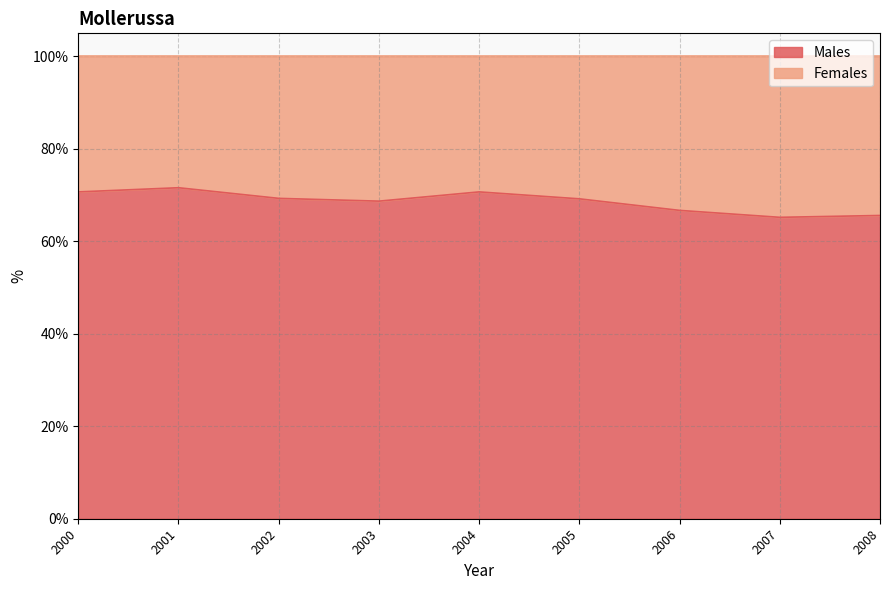

The chart shows a value of 116.0 at 2005. True or false?

False